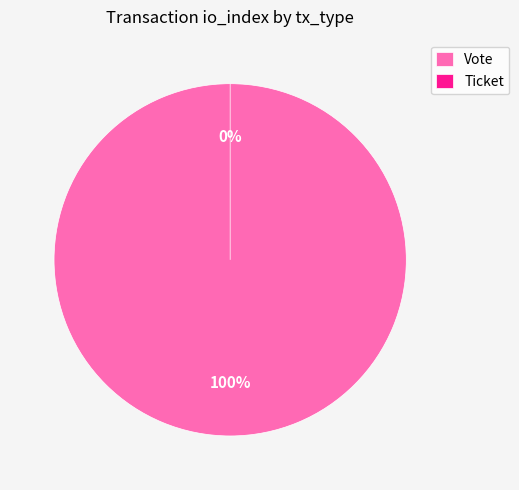

Does Ticket represent more than half of the total?

No